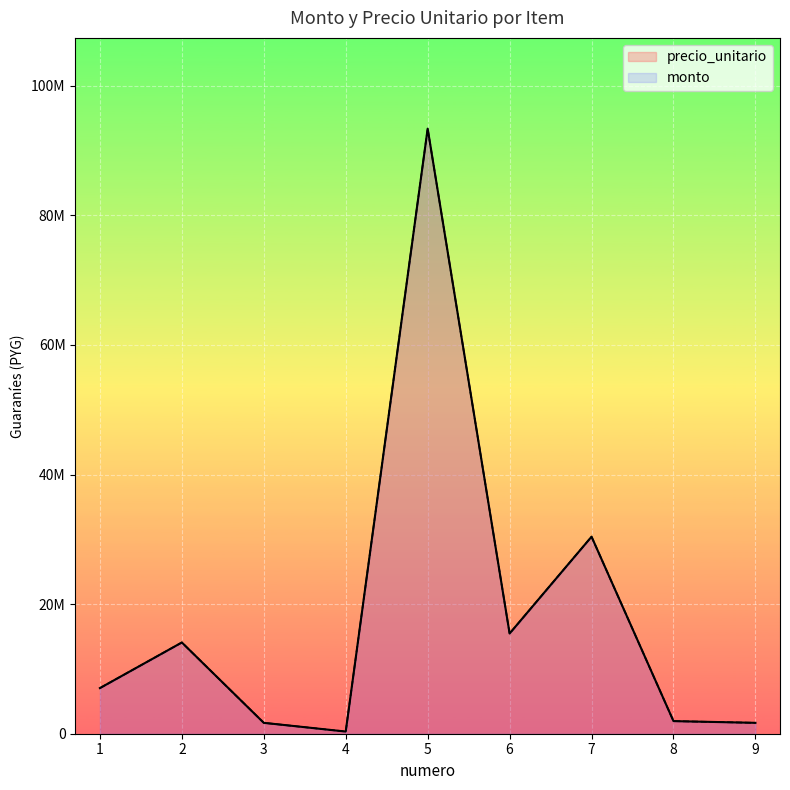

True or false: monto and precio_unitario intersect in this chart.

False